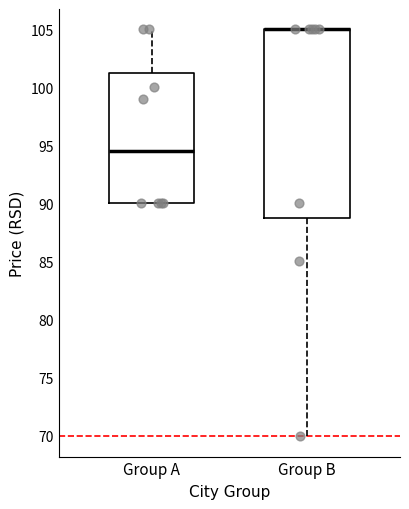

Reading left to right, read every box against the y-axis: the position of its median line, the range the box covers, and the ends of its whiskers. The values are not printed on the chart, so give them approximately, as read against the axis.

Group A: median 94.5, box 90.0 to 101.0, whiskers 90.0 to 105.0
Group B: median 105.0 (drawn on the box's upper edge), box 88.5 to 105.0, whiskers 70.0 to 105.0